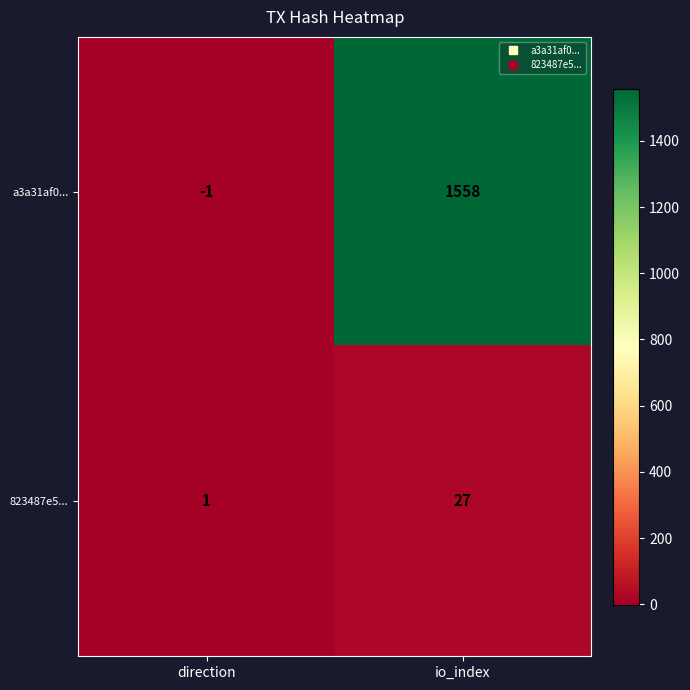

Reading left to right, list all the values displayed in this chart.

a3a31af0...: -1	1558
823487e5...: 1	27